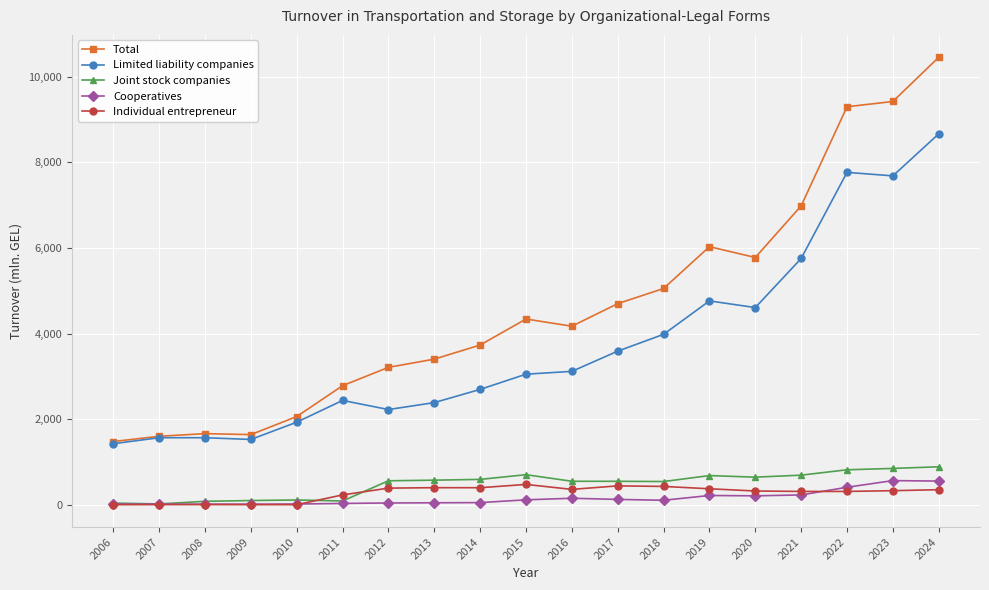

The Individual entrepreneur series shows 327.6 at 2023. True or false?

True